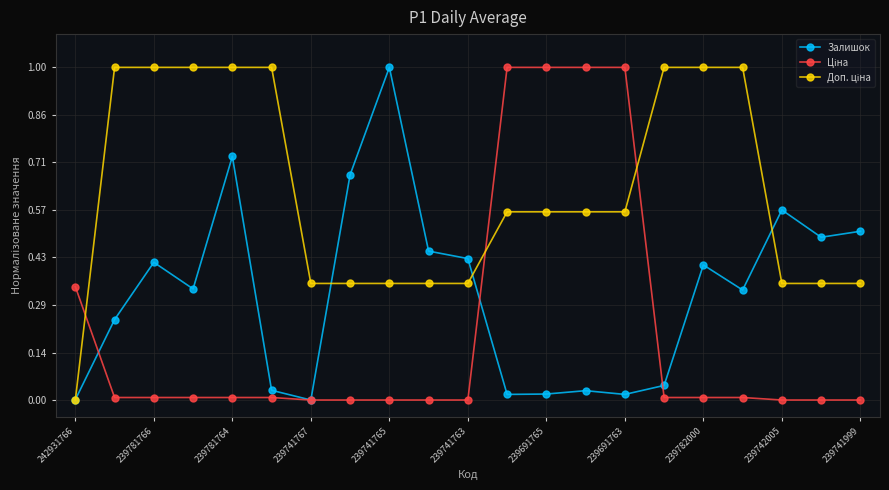

What is the value of the Залишок point at the 21st from the left?

0.5